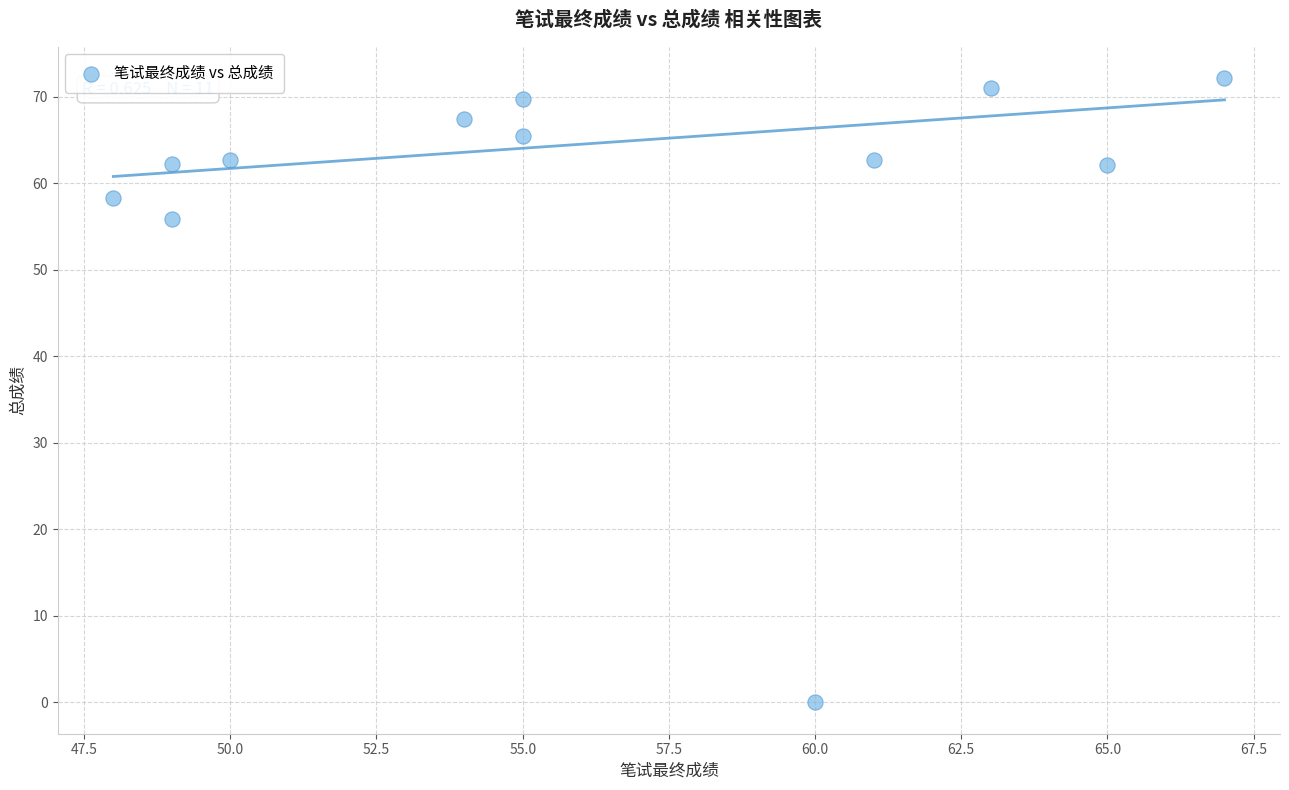

What is the range of X values (max minus min)?

19.0